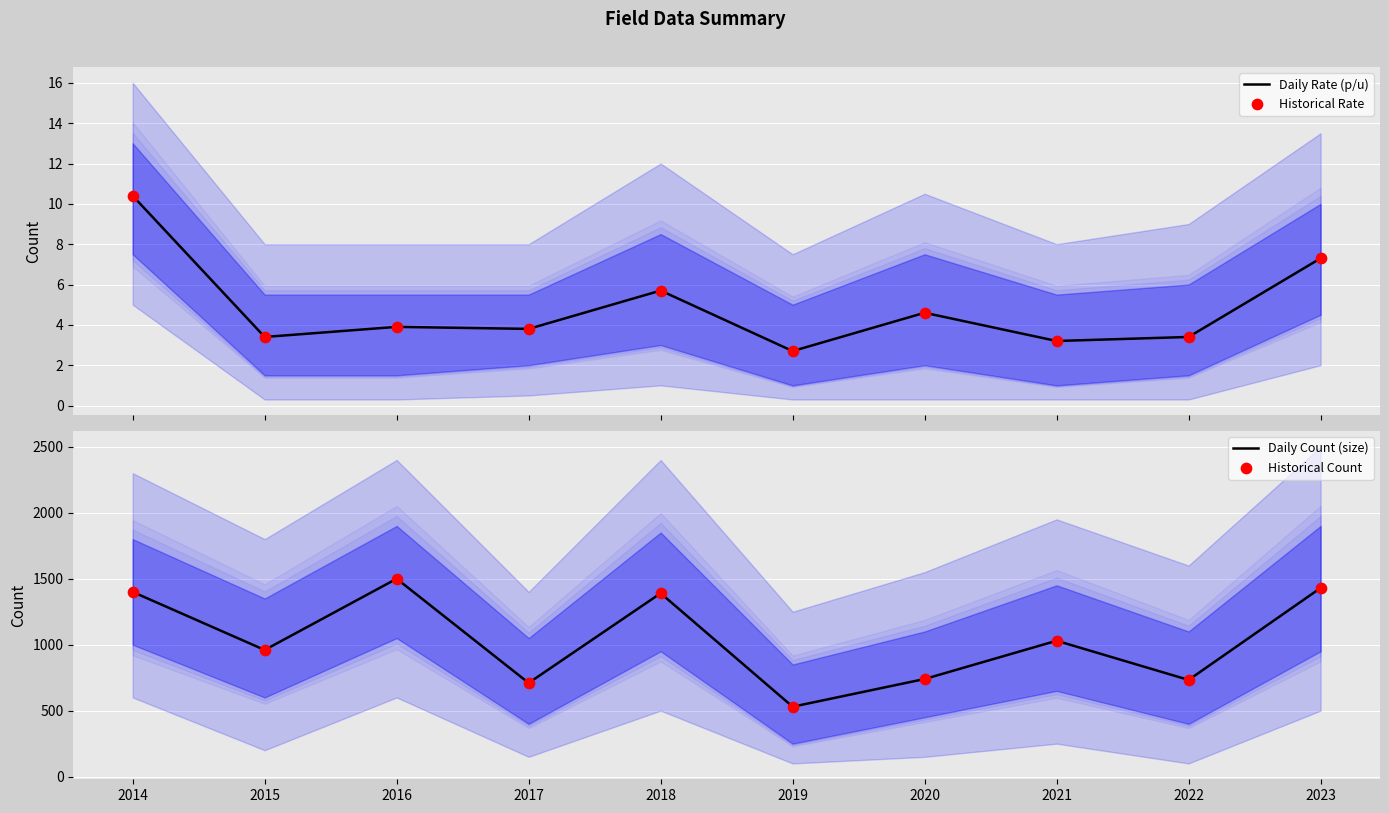

Which series has the largest total across all categories?

Daily Count (size)